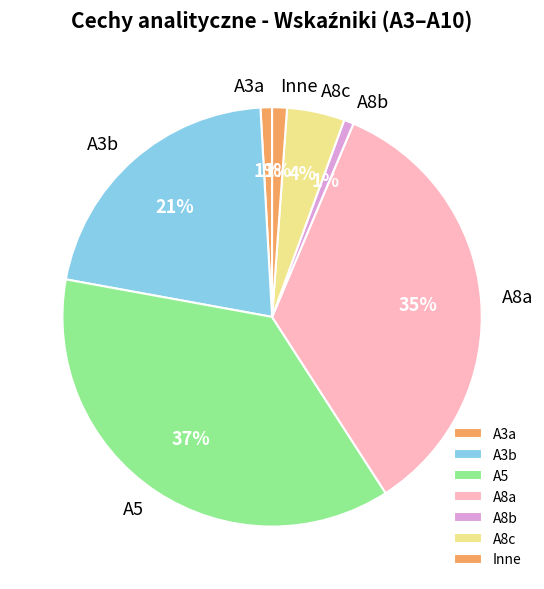

How many segments does this pie chart have?

7